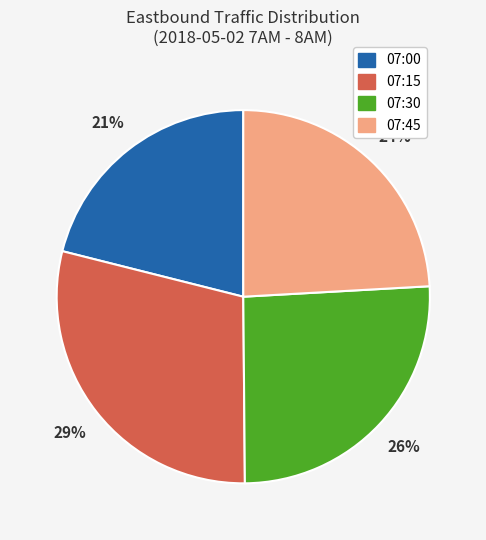

How many slices are in this pie chart?

4